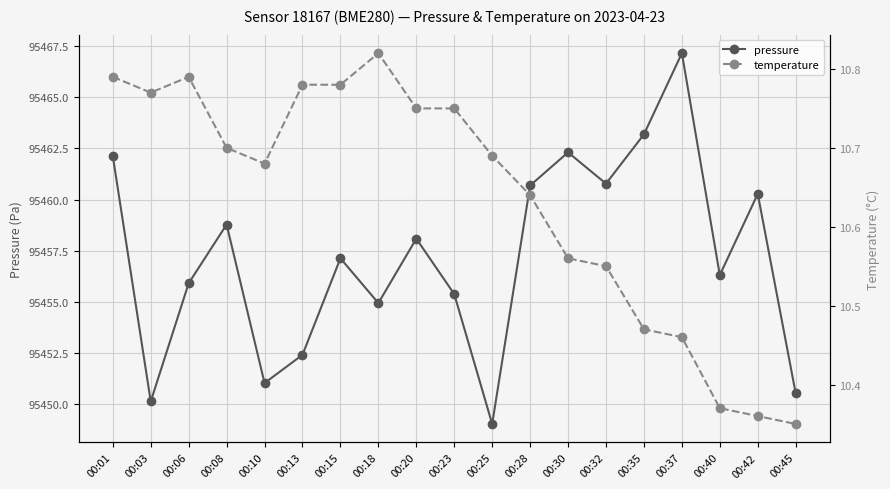

What are all the series names shown in the legend?

pressure, temperature